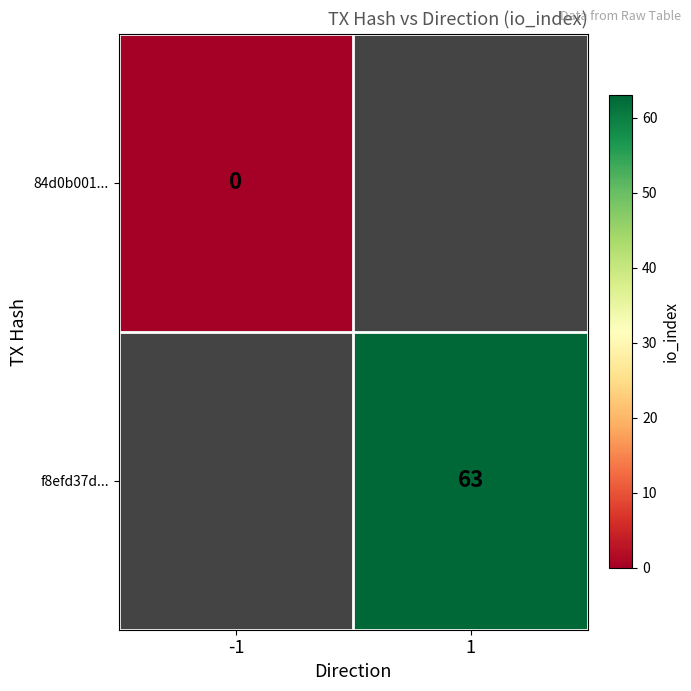

At how many categories does at least one series exceed 62?

1